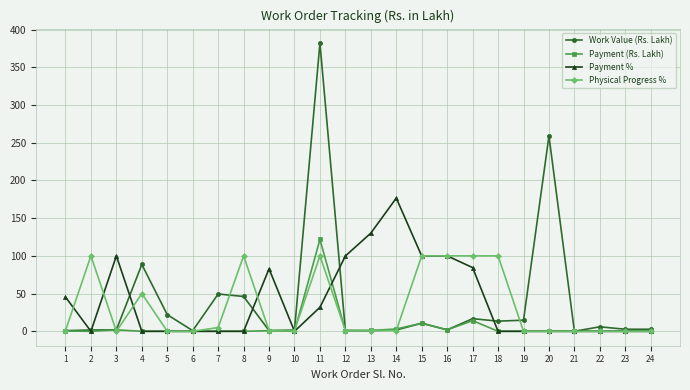

Between 1 and 8, which series saw the biggest shift?

Physical Progress %